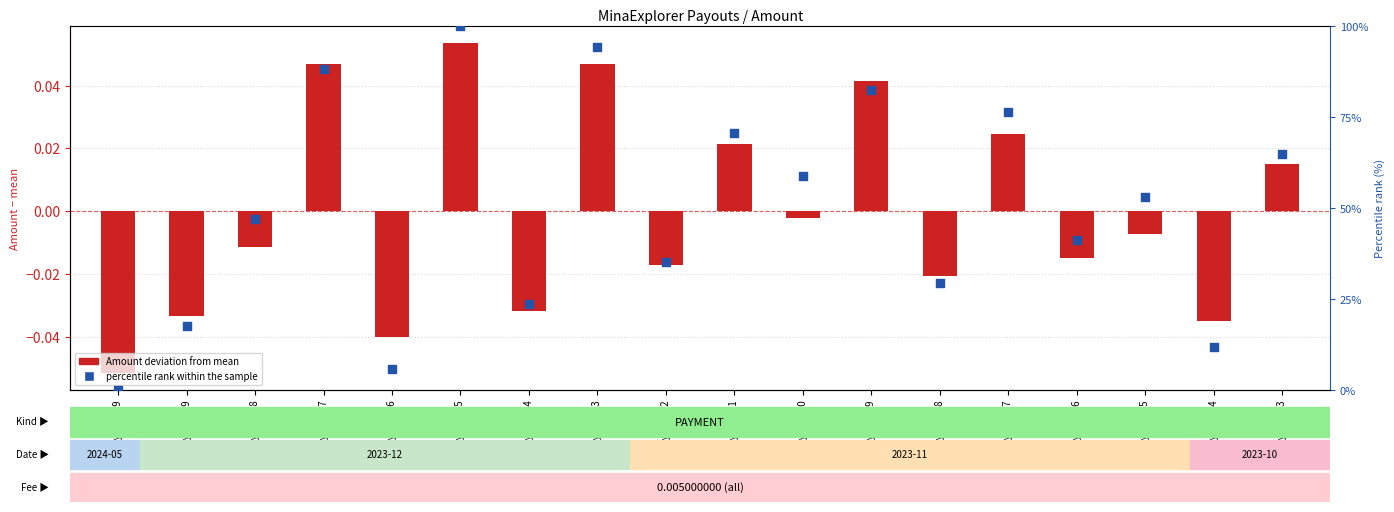

Which series reaches the maximum Y coordinate?

percentile rank within the sample